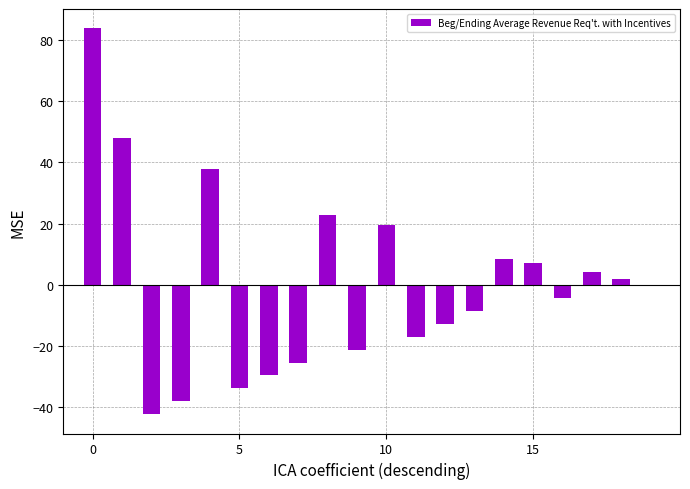

What is the greatest value displayed?

83.9